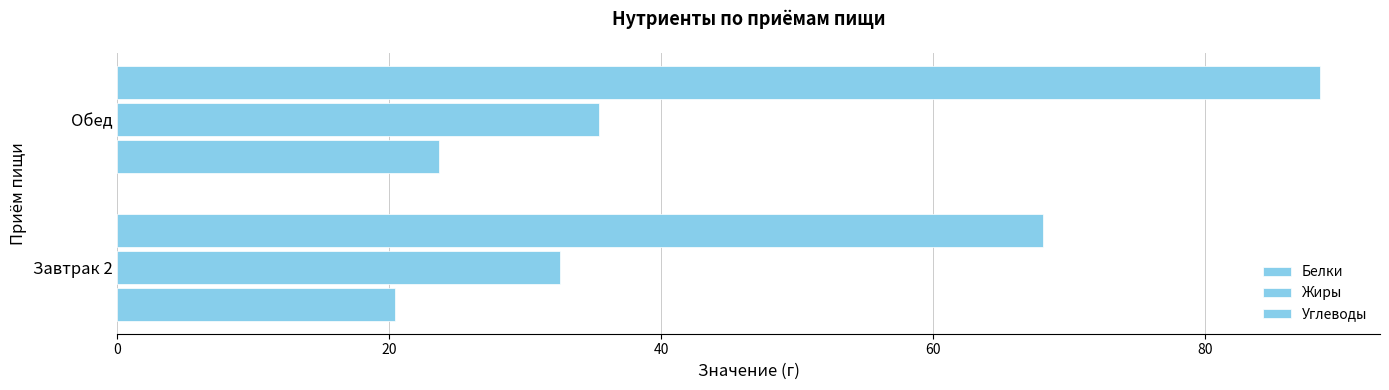

How many series are shown in this chart?

3